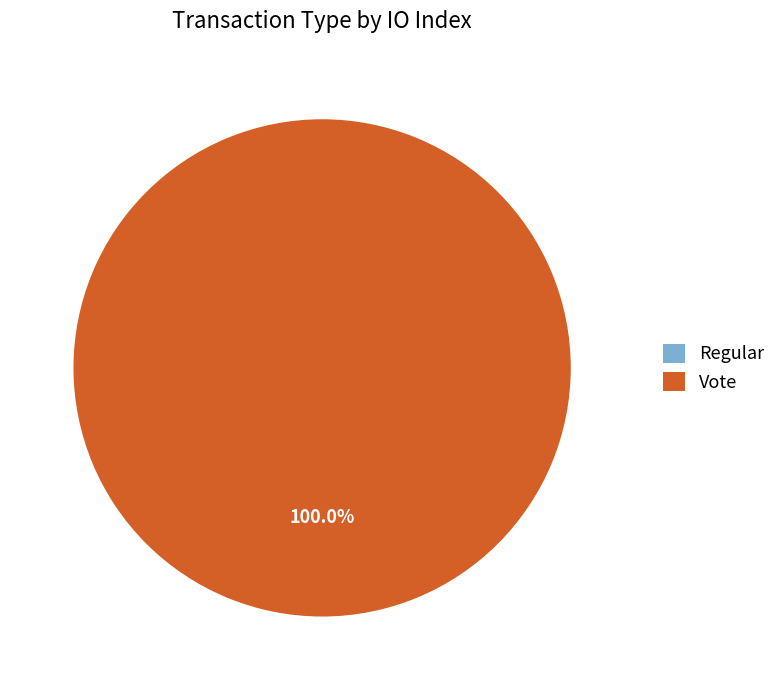

Count the number of slices in the pie.

2